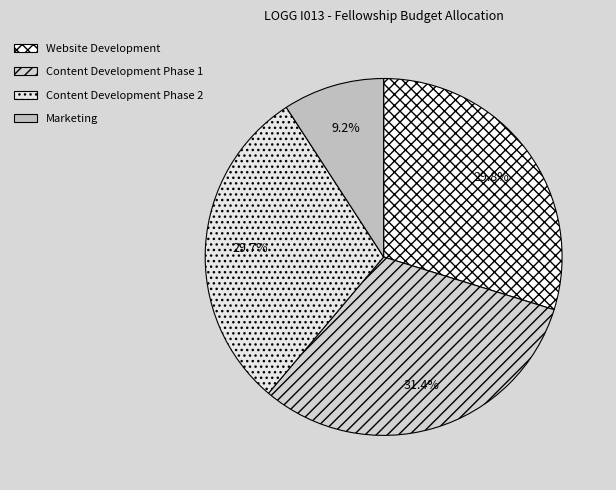

Combined, do Content Development Phase 1 and Website Development account for over 50%?

Yes